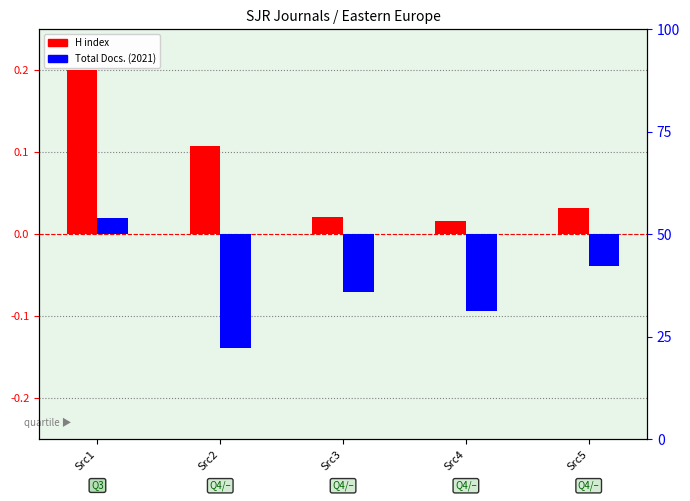

Which series has the largest range (max minus min)?

H index